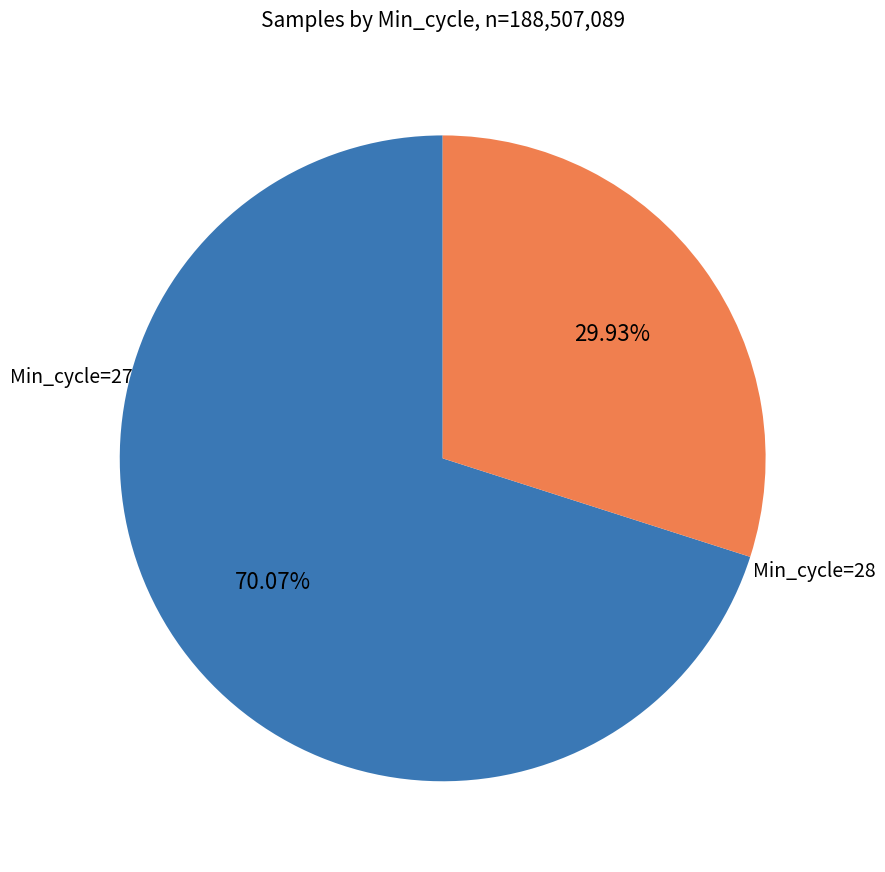

Is there a majority slice in this chart?

Yes